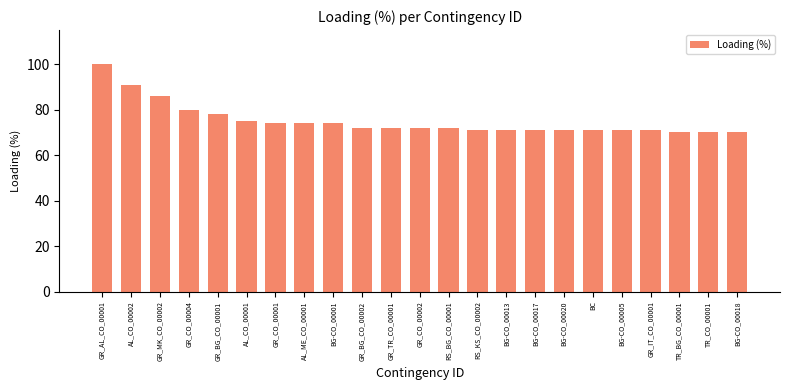

Are the bars horizontal?

No